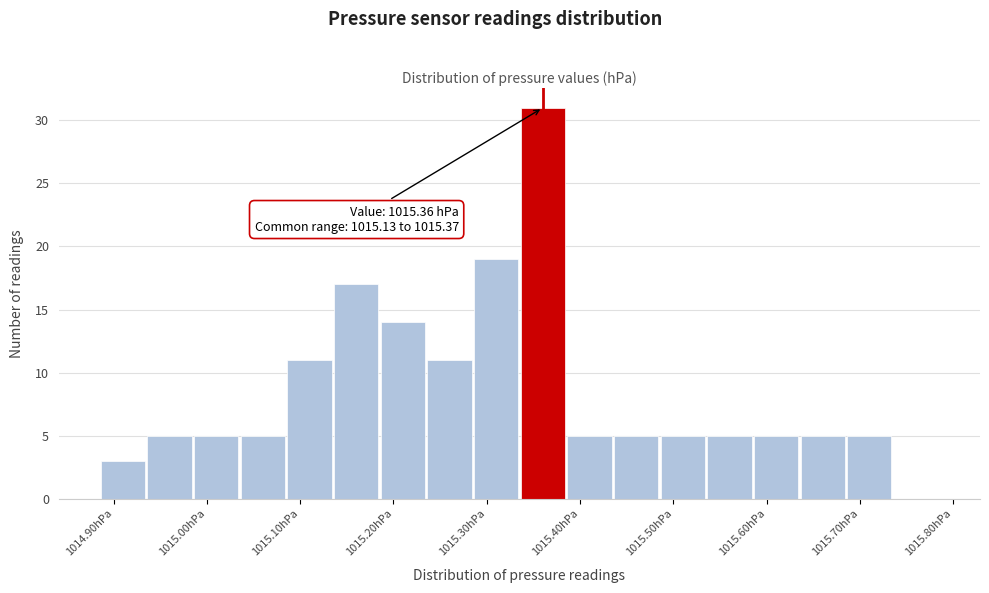

Which range on the x-axis has the tallest bar?

1015.335 to 1015.385